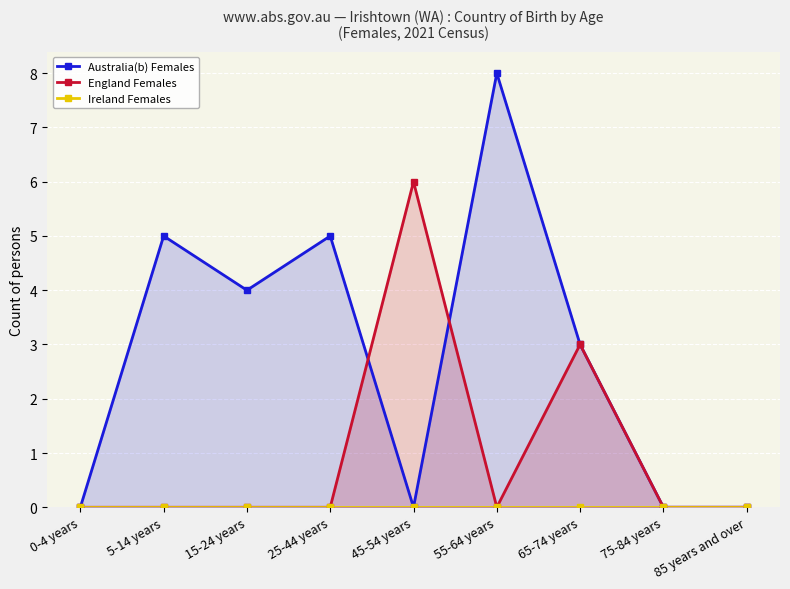

Reading left to right, transcribe all the data shown in this chart.

Australia(b) Females: 0-4 years=0	5-14 years=5	15-24 years=4	25-44 years=5	45-54 years=0	55-64 years=8	65-74 years=3	75-84 years=0	85 years and over=0
England Females: 0-4 years=0	5-14 years=0	15-24 years=0	25-44 years=0	45-54 years=6	55-64 years=0	65-74 years=3	75-84 years=0	85 years and over=0
Ireland Females: 0-4 years=0	5-14 years=0	15-24 years=0	25-44 years=0	45-54 years=0	55-64 years=0	65-74 years=0	75-84 years=0	85 years and over=0